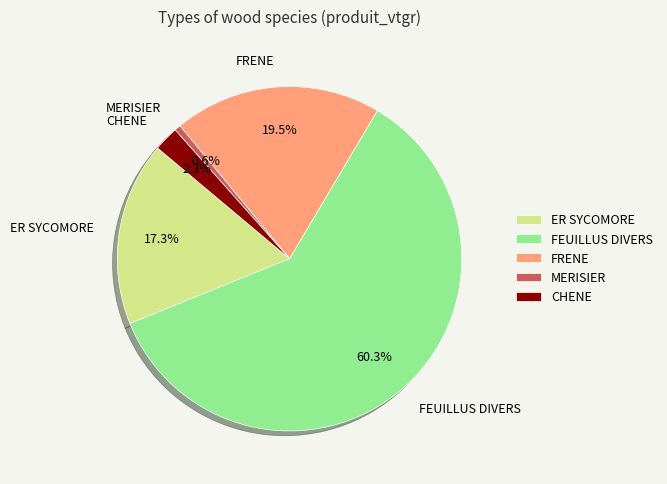

The FEUILLUS DIVERS slice represents 68% of the pie. True or false?

False